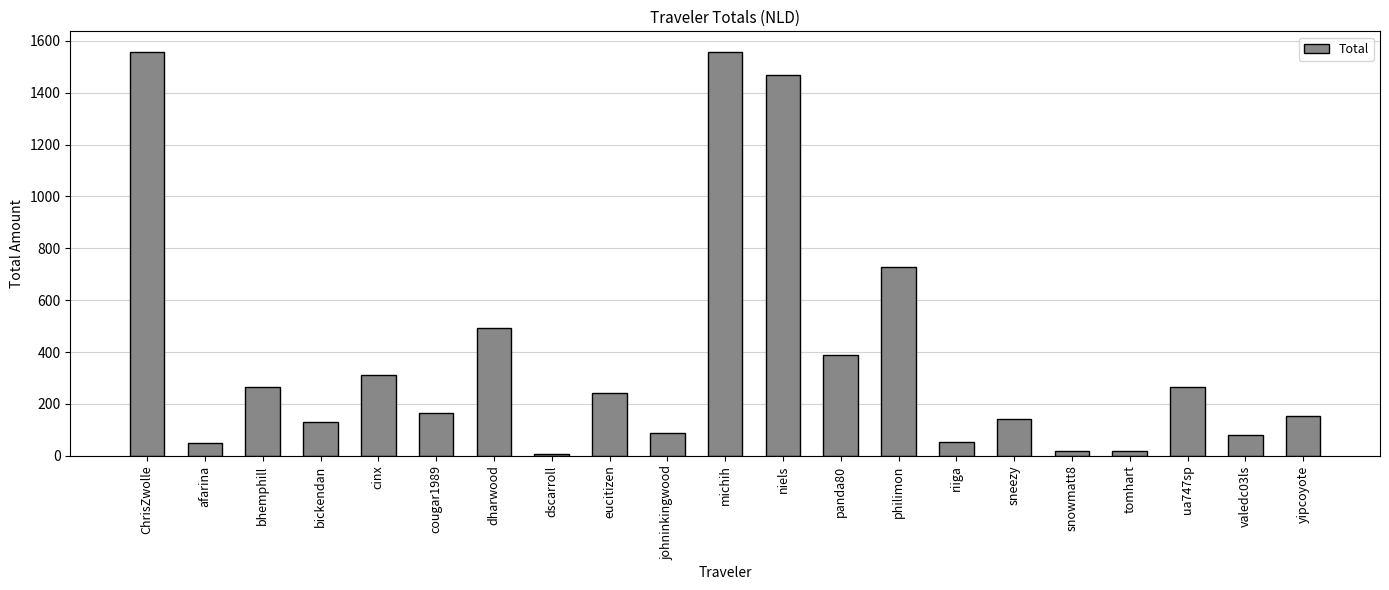

How many categories are shown in the chart?

21